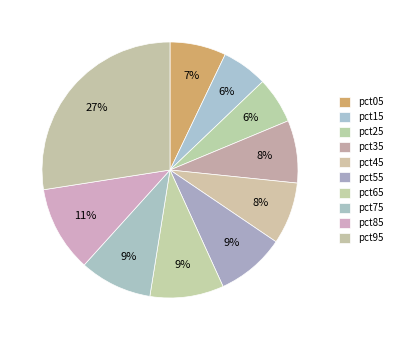

Is the sum of pct15 and pct35 greater than half?

No